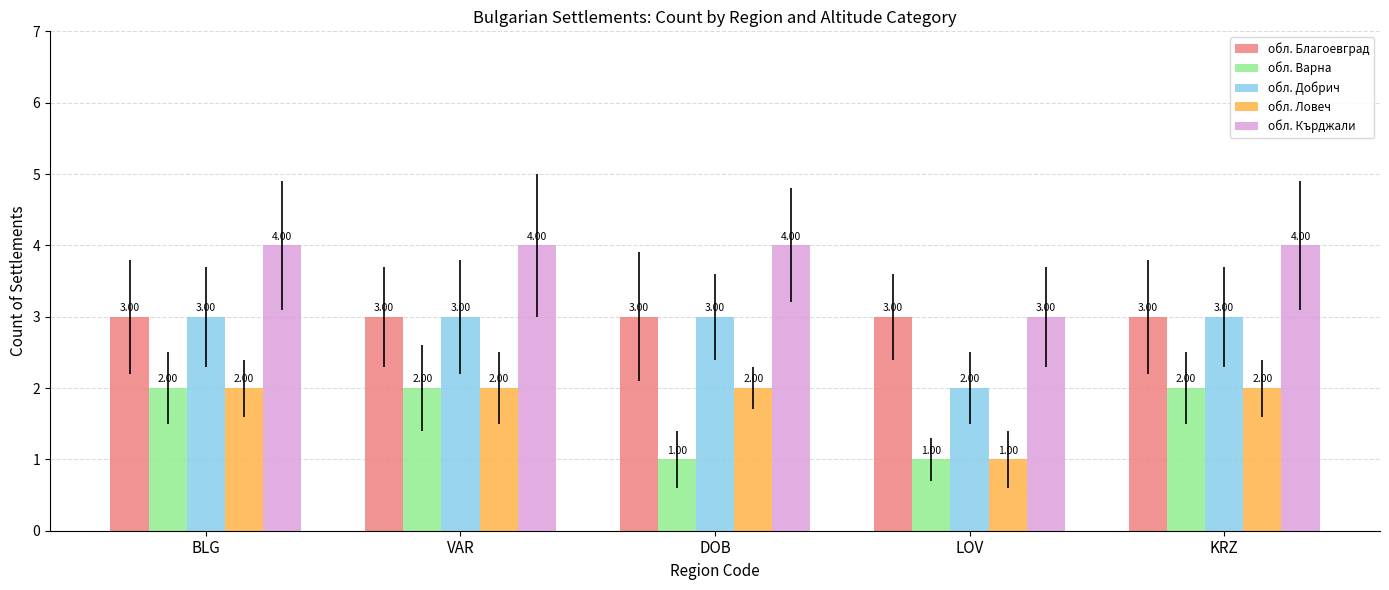

What is the total value across all series at KRZ?

14